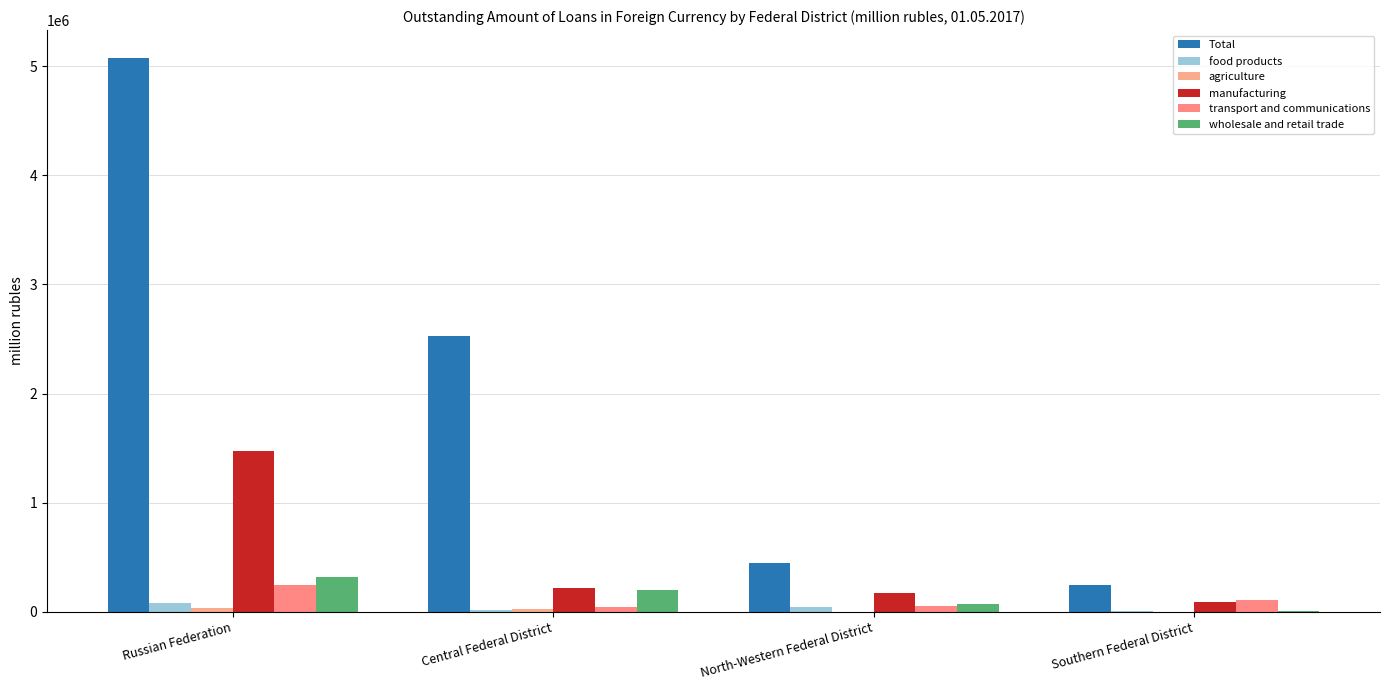

Are the bars grouped side by side (vs. stacked)?

Yes